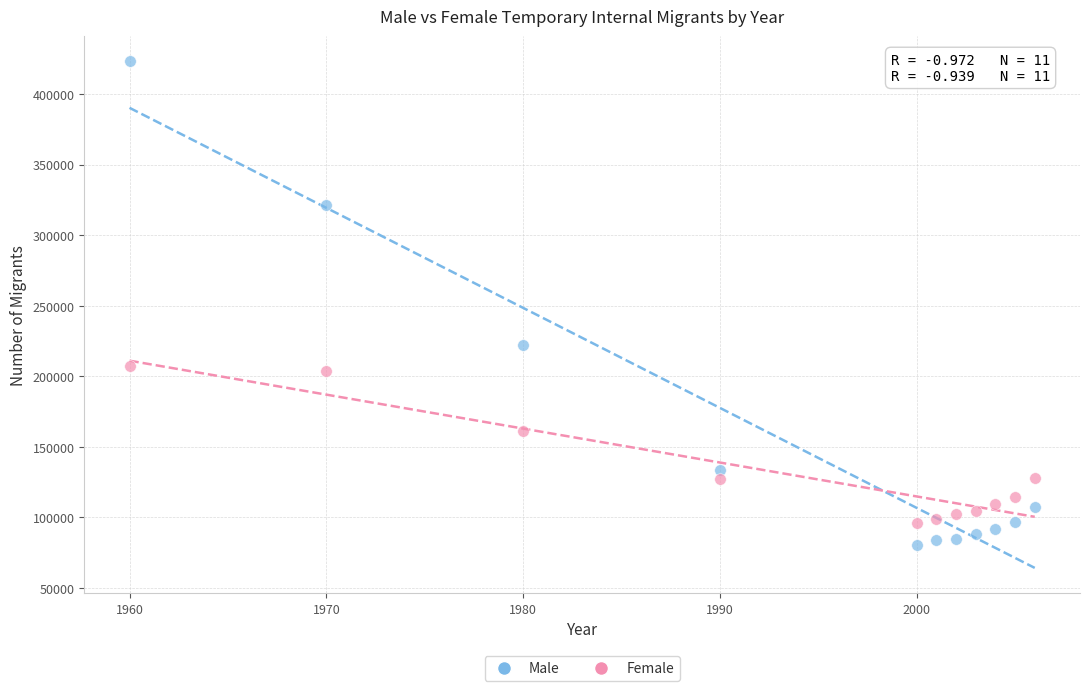

Which series has the widest spread of Y values?

Male